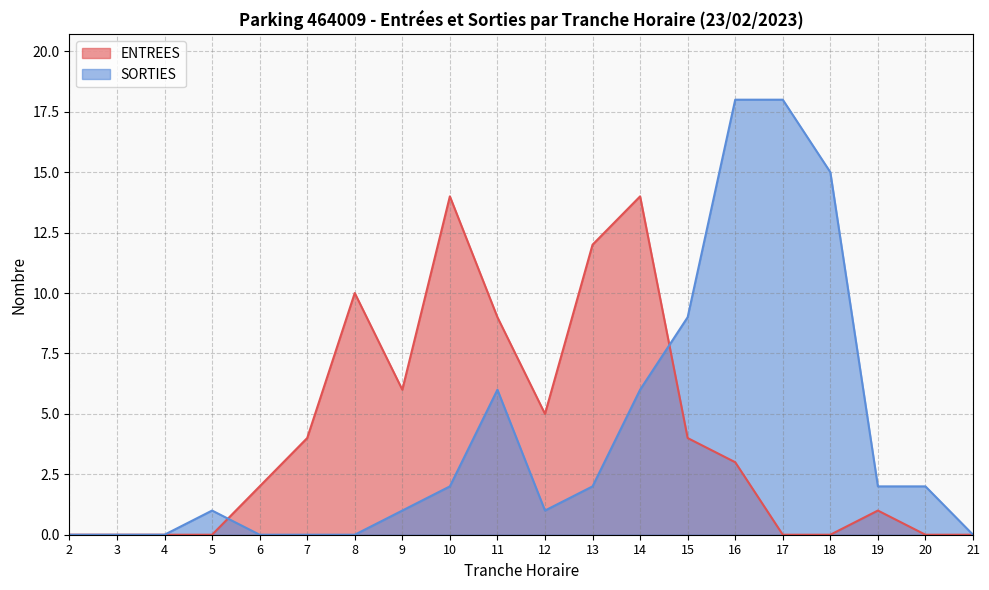

What is the difference between the SORTIES values at 17 and 8?

18